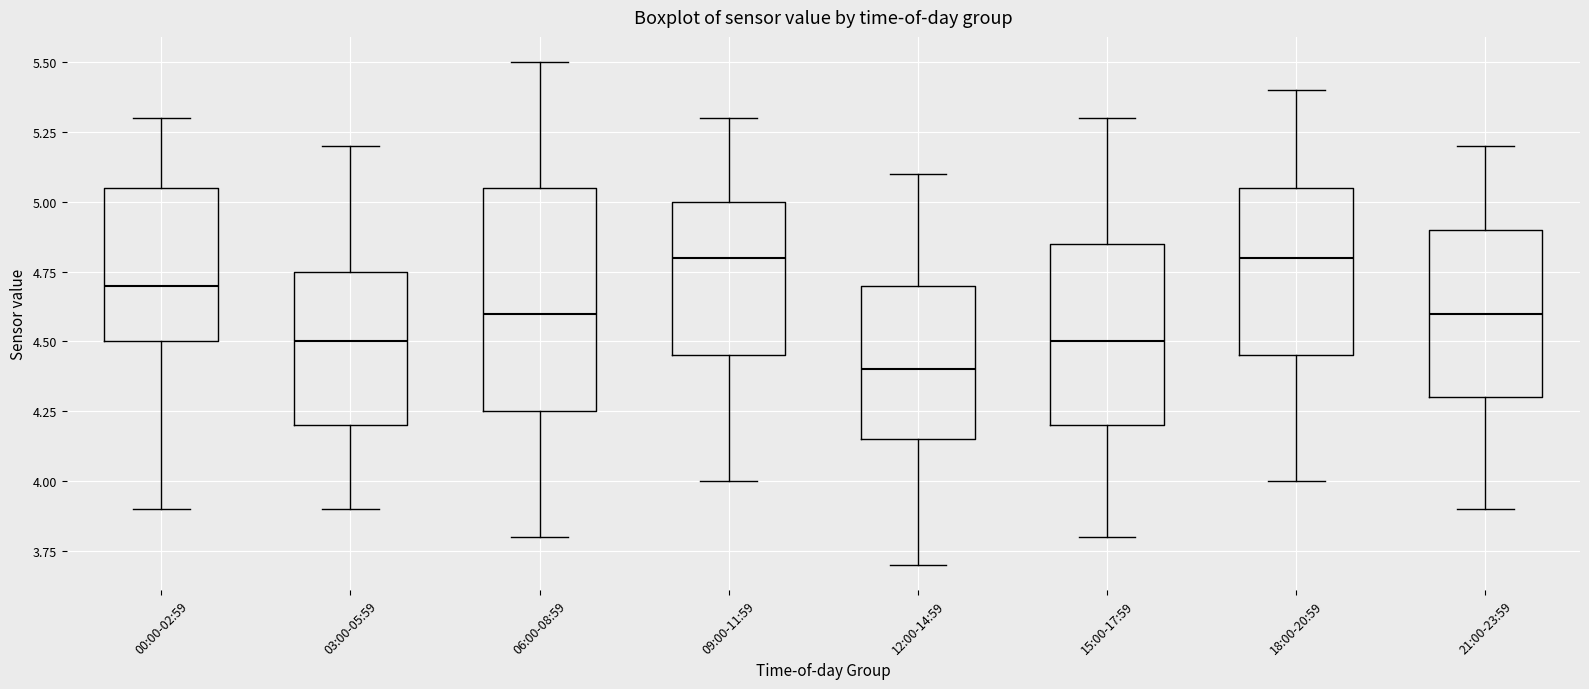

Reading left to right, read every box against the y-axis: the position of its median line, the range the box covers, and the ends of its whiskers. The values are not printed on the chart, so give them approximately, as read against the axis.

00:00-02:59: median 4.70, box 4.50 to 5.05, whiskers 3.90 to 5.30
03:00-05:59: median 4.50, box 4.20 to 4.75, whiskers 3.90 to 5.20
06:00-08:59: median 4.60, box 4.25 to 5.05, whiskers 3.80 to 5.50
09:00-11:59: median 4.80, box 4.45 to 5.00, whiskers 4.00 to 5.30
12:00-14:59: median 4.40, box 4.15 to 4.70, whiskers 3.70 to 5.10
15:00-17:59: median 4.50, box 4.20 to 4.85, whiskers 3.80 to 5.30
18:00-20:59: median 4.80, box 4.45 to 5.05, whiskers 4.00 to 5.40
21:00-23:59: median 4.60, box 4.30 to 4.90, whiskers 3.90 to 5.20